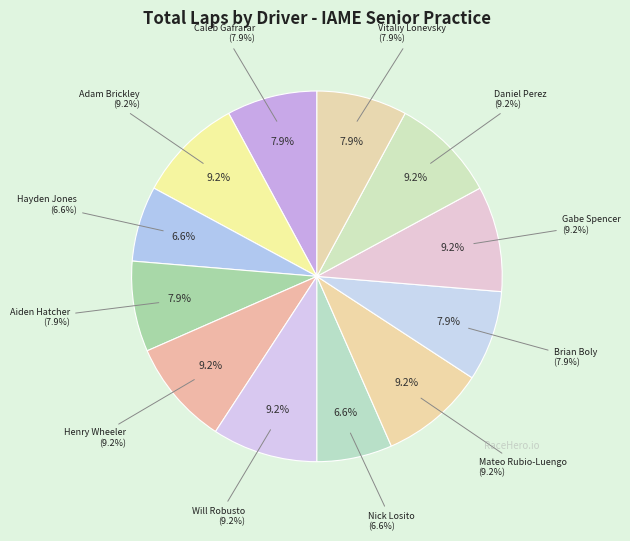

Count the number of slices in the pie.

12